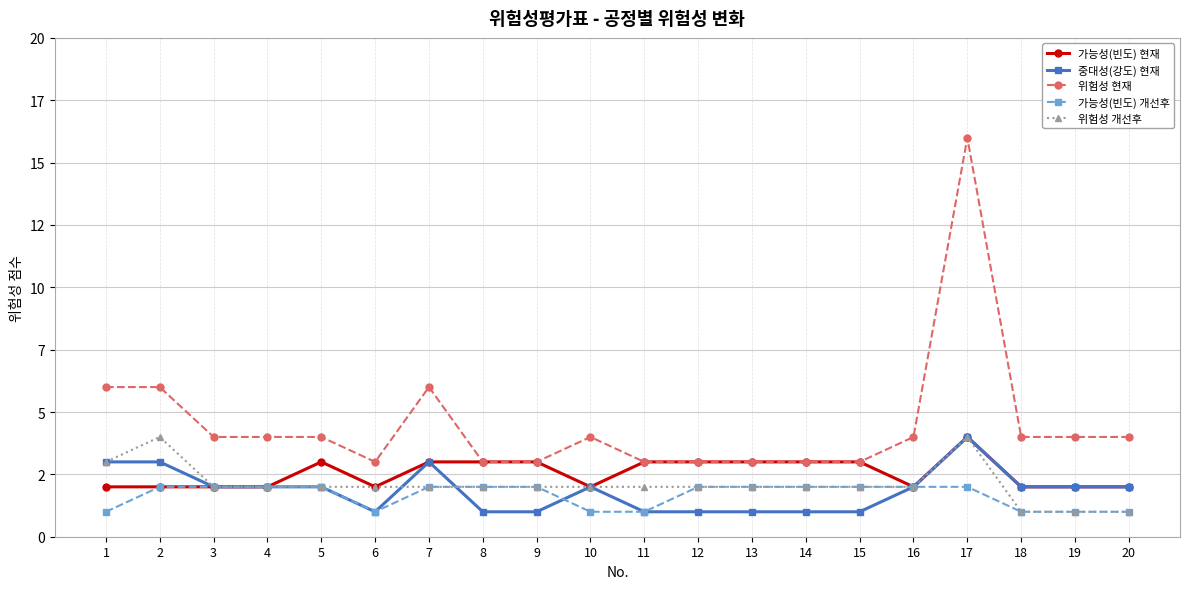

True or false: 가능성(빈도) 현재 and 가능성(빈도) 개선후 intersect in this chart.

False